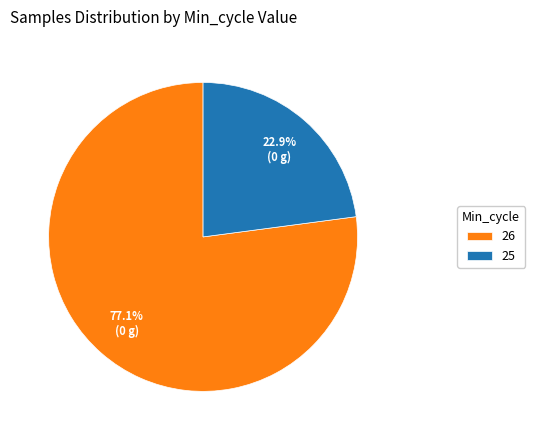

Which has a higher value, 25 or 26?

26